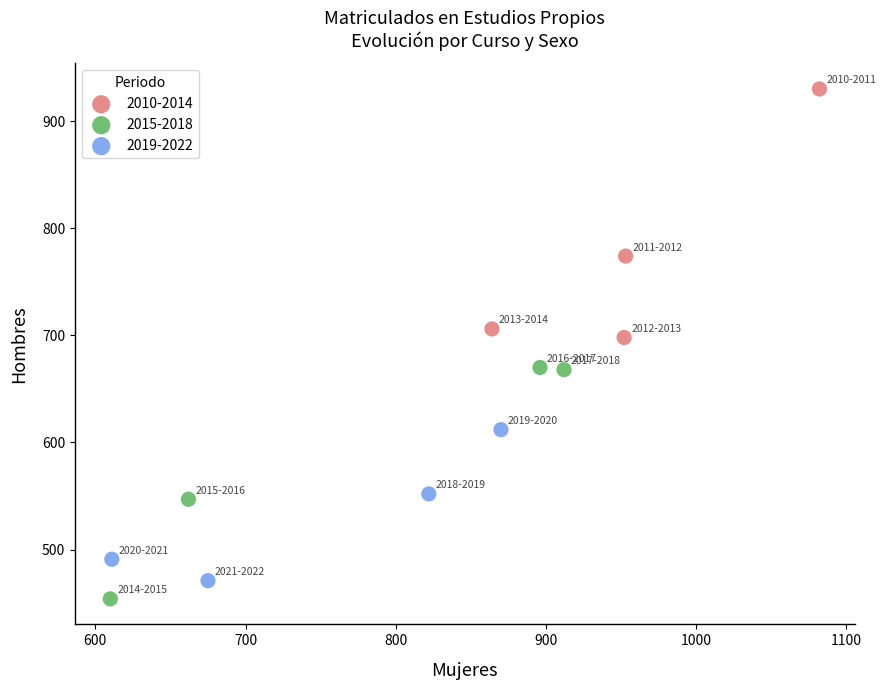

Which series contains the highest Y value?

2010-2014